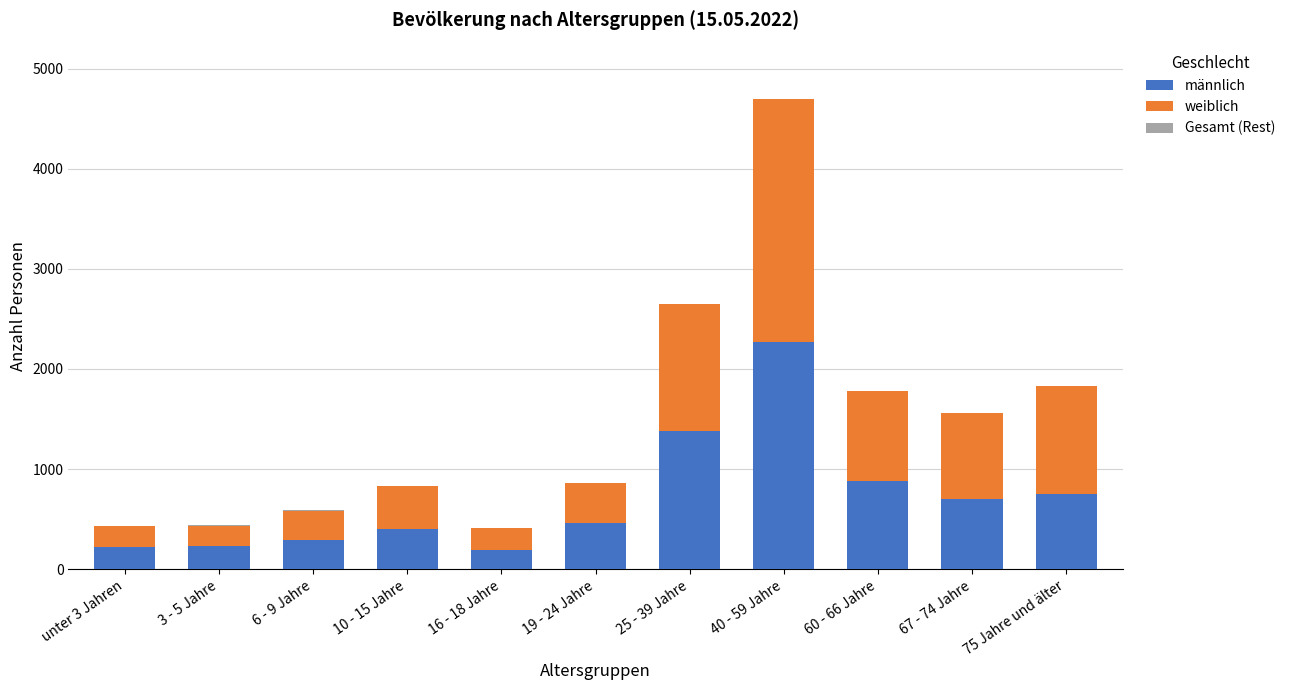

Where does the weiblich series first go above 428?

25 - 39 Jahre